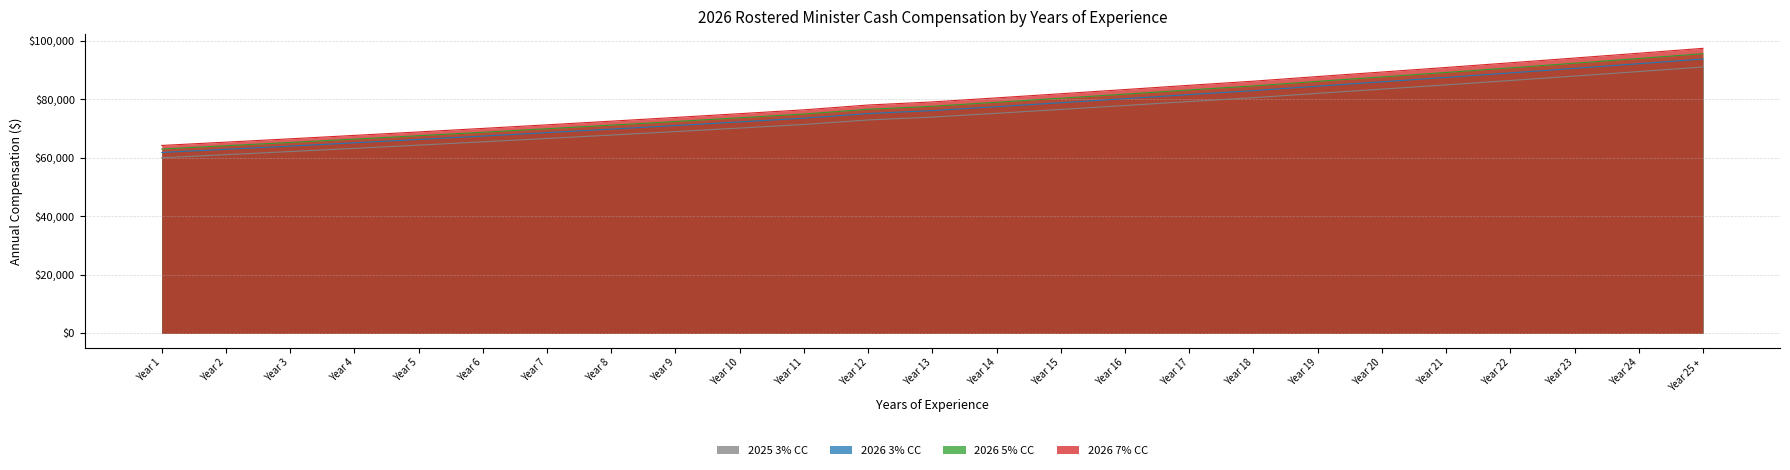

Reading left to right, transcribe all the data shown in this chart.

2025 3% CC: Year 1=60021.2	Year 2=61071.8	Year 3=62139.9	Year 4=63228.6	Year 5=64333.8	Year 6=65459.6	Year 7=66604.9	Year 8=67770.9	Year 9=68957.5	Year 10=70163.6	Year 11=71391.4	Year 12=72927.1	Year 13=73911.8	Year 14=75206.5	Year 15=76522.8	Year 16=77860.8	Year 17=79222.4	Year 18=80533.6	Year 19=82019.9	Year 20=83455.8	Year 21=84915.3	Year 22=86402.6	Year 23=87921.8	Year 24=89454.5	Year 25 +=91019.0
2026 3% CC: Year 1=61821.8	Year 2=62903.9	Year 3=64004.1	Year 4=65125.5	Year 5=66263.8	Year 6=67423.4	Year 7=68603.1	Year 8=69804.0	Year 9=71026.2	Year 10=72268.5	Year 11=73533.1	Year 12=75114.9	Year 13=76129.1	Year 14=77462.7	Year 15=78818.5	Year 16=80196.6	Year 17=81599.1	Year 18=82949.6	Year 19=84480.5	Year 20=85959.4	Year 21=87462.7	Year 22=88994.7	Year 23=90559.5	Year 24=92138.1	Year 25 +=93749.6
2026 5% CC: Year 1=63022.2	Year 2=64125.4	Year 3=65246.9	Year 4=66390.0	Year 5=67550.5	Year 6=68732.6	Year 7=69935.2	Year 8=71159.5	Year 9=72405.3	Year 10=73671.8	Year 11=74960.9	Year 12=76573.4	Year 13=77607.4	Year 14=78966.8	Year 15=80349.0	Year 16=81753.8	Year 17=83183.6	Year 18=84560.3	Year 19=86120.9	Year 20=87628.5	Year 21=89161.0	Year 22=90722.7	Year 23=92317.9	Year 24=93927.2	Year 25 +=95570.0
2026 7% CC: Year 1=64222.7	Year 2=65346.8	Year 3=66489.7	Year 4=67654.6	Year 5=68837.2	Year 6=70041.8	Year 7=71267.3	Year 8=72514.9	Year 9=73784.5	Year 10=75075.1	Year 11=76388.8	Year 12=78032.0	Year 13=79085.6	Year 14=80470.9	Year 15=81879.4	Year 16=83311.0	Year 17=84768.0	Year 18=86171.0	Year 19=87761.3	Year 20=89297.7	Year 21=90859.3	Year 22=92450.8	Year 23=94076.4	Year 24=95716.3	Year 25 +=97390.4